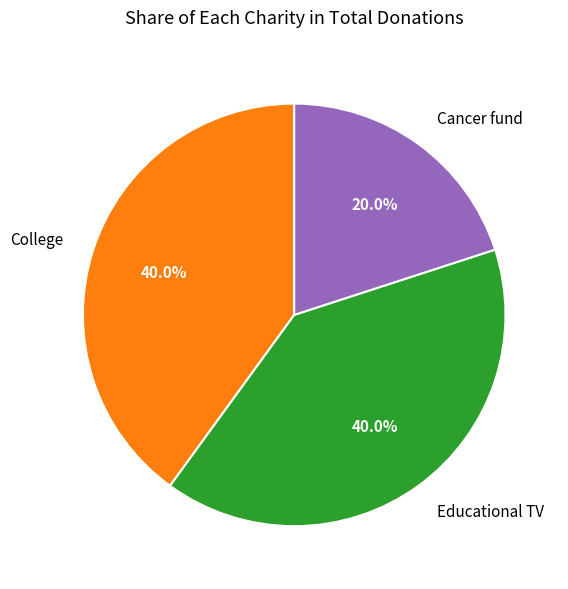

Does College account for over 50% of the chart?

No